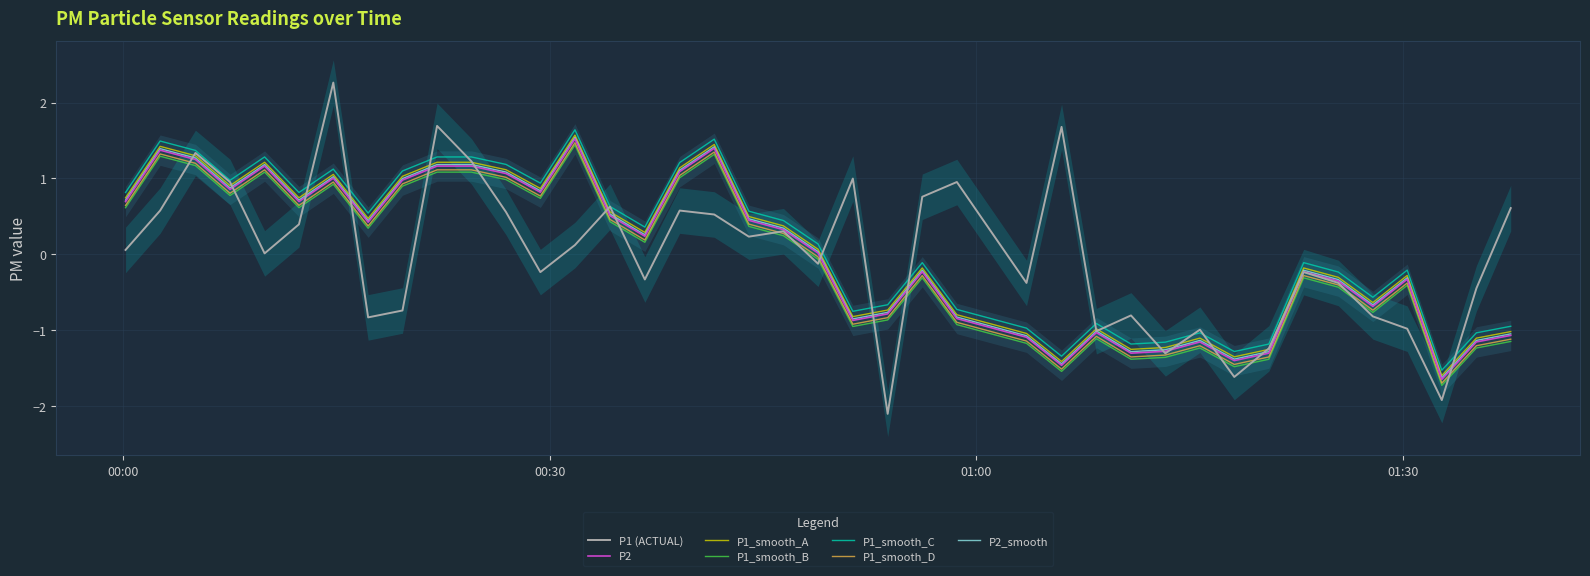

What is the difference between the second highest and second lowest values in the P2 series?

2.9